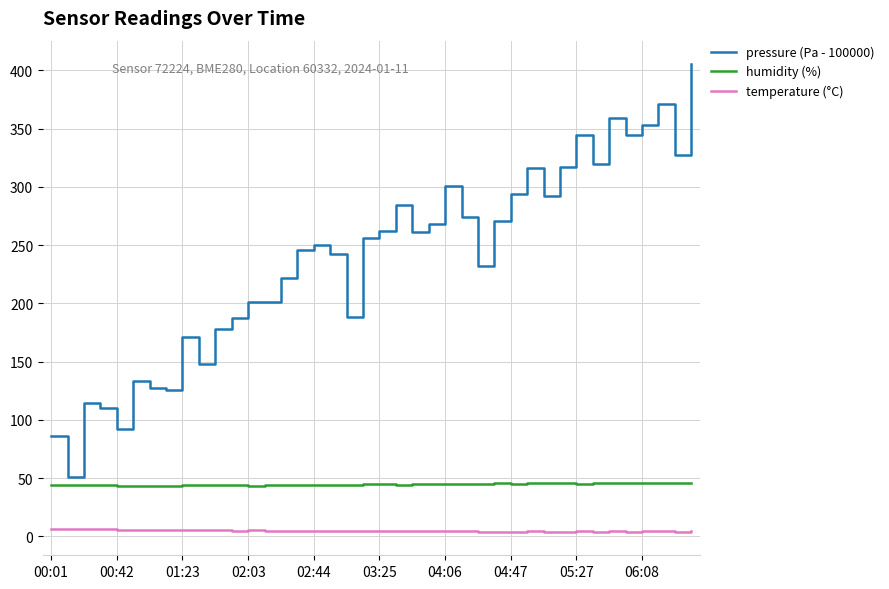

True or false: temperature (°C) and pressure (Pa - 100000) intersect in this chart.

False